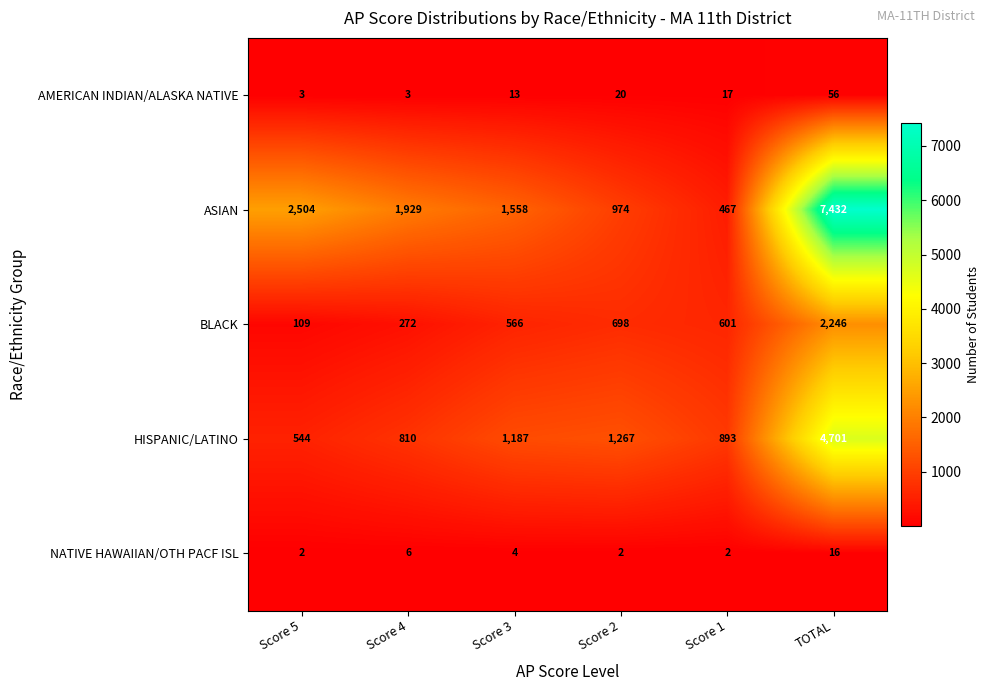

Which category has the highest value across all series?

TOTAL